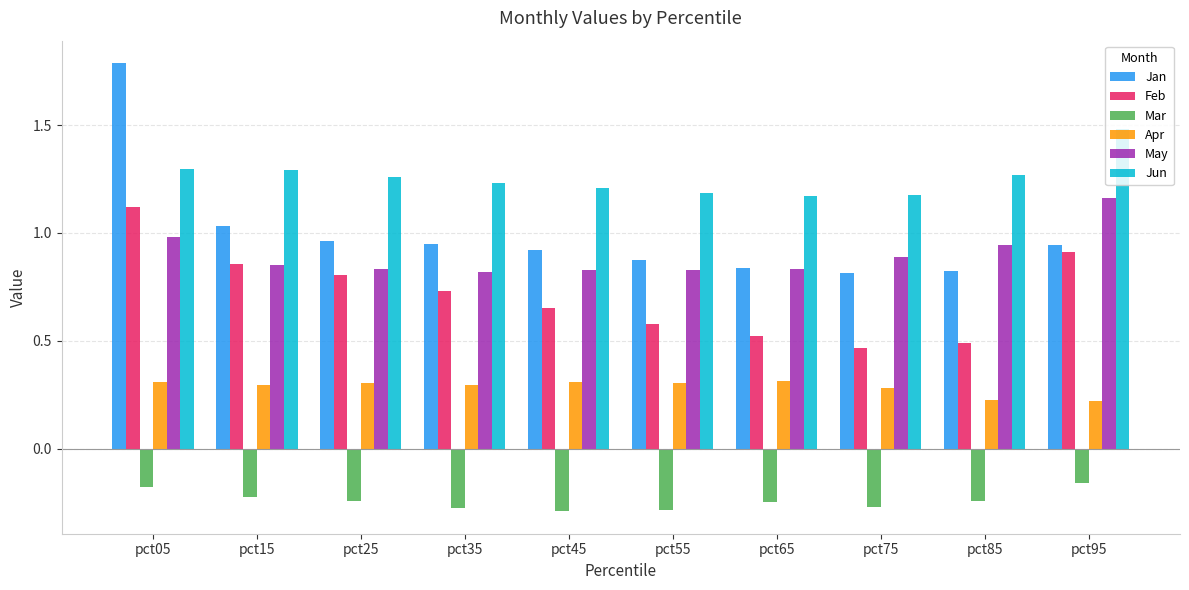

Count the Feb values in the range 0 to 1.

9